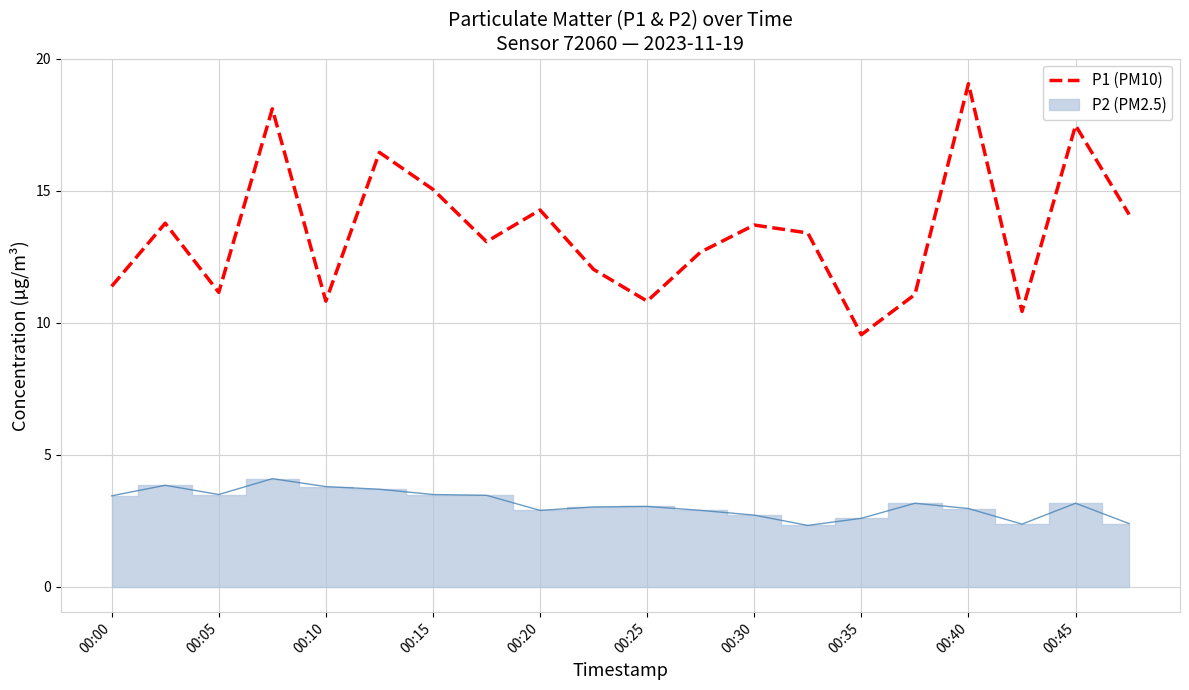

The value at 19 is 14.1. True or false?

True